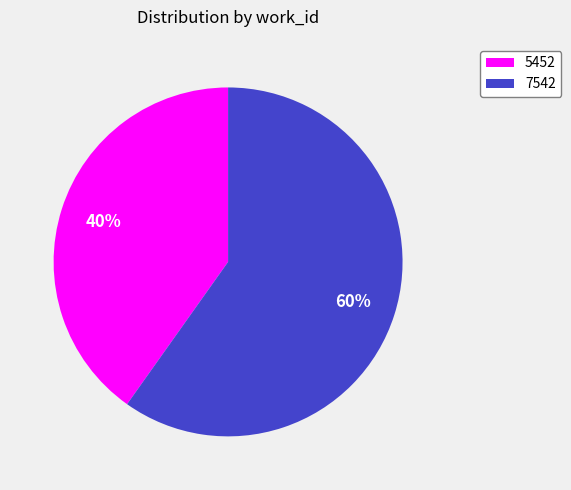

What is the largest slice in the pie chart?

7542